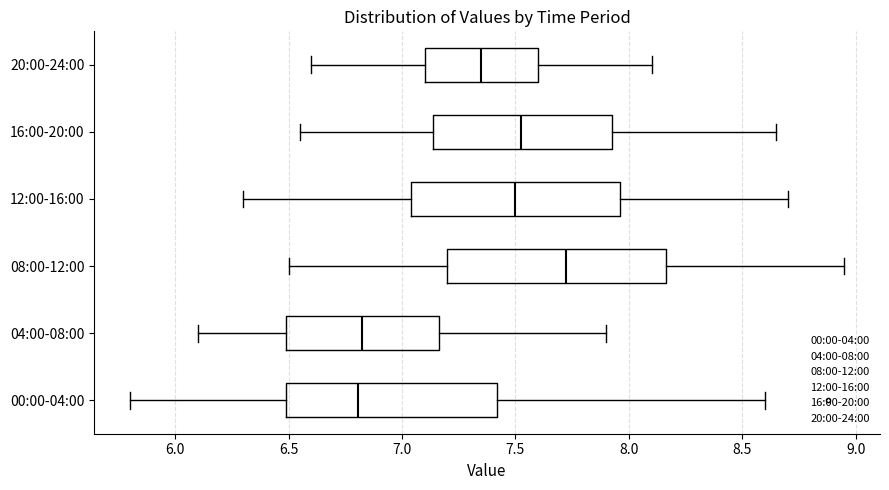

Reading bottom to top, read every box against the x-axis: the position of its median line, the range the box covers, and the ends of its whiskers. The values are not printed on the chart, so give them approximately, as read against the axis.

00:00-04:00: median 6.80, box 6.50 to 7.40, whiskers 5.80 to 8.60
04:00-08:00: median 6.85, box 6.50 to 7.15, whiskers 6.10 to 7.90
08:00-12:00: median 7.75, box 7.20 to 8.15, whiskers 6.50 to 8.95
12:00-16:00: median 7.50, box 7.05 to 7.95, whiskers 6.30 to 8.70
16:00-20:00: median 7.55, box 7.15 to 7.95, whiskers 6.55 to 8.65
20:00-24:00: median 7.35, box 7.10 to 7.60, whiskers 6.60 to 8.10